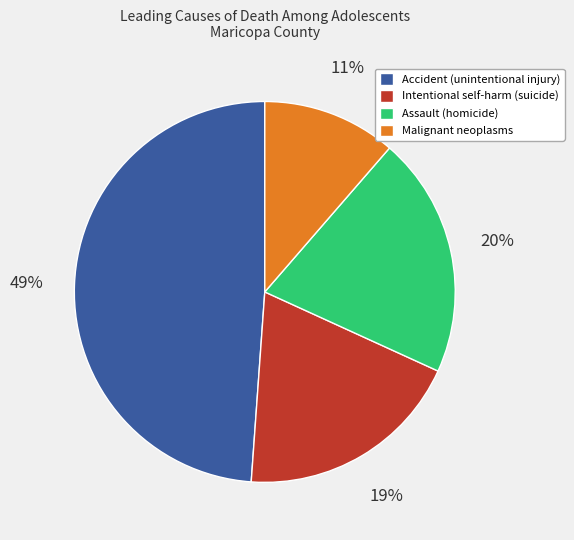

Count the number of slices in the pie.

4